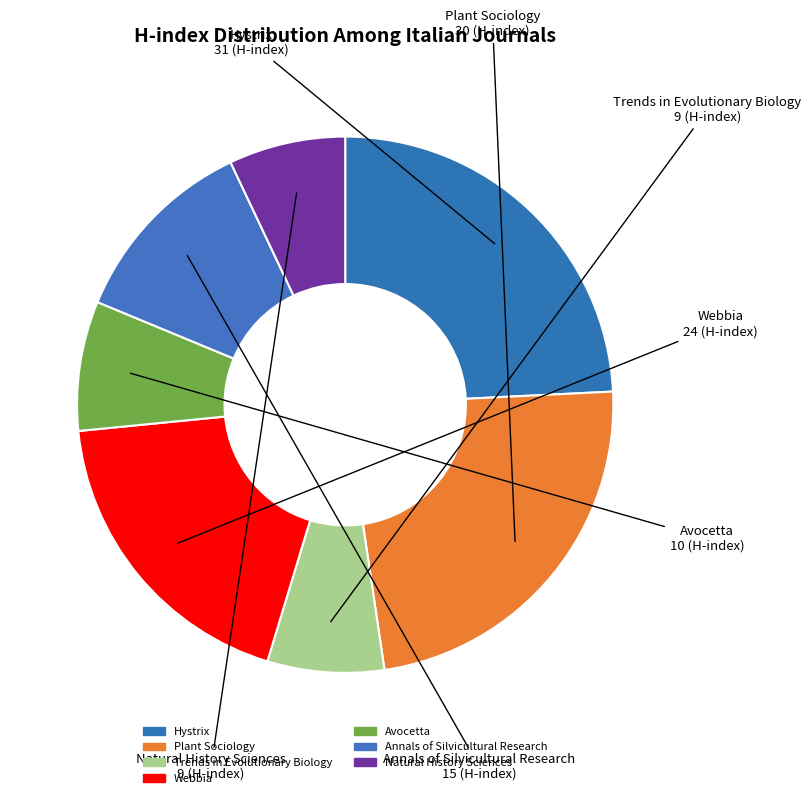

The Annals of Silvicultural Research slice represents 1% of the pie. True or false?

False